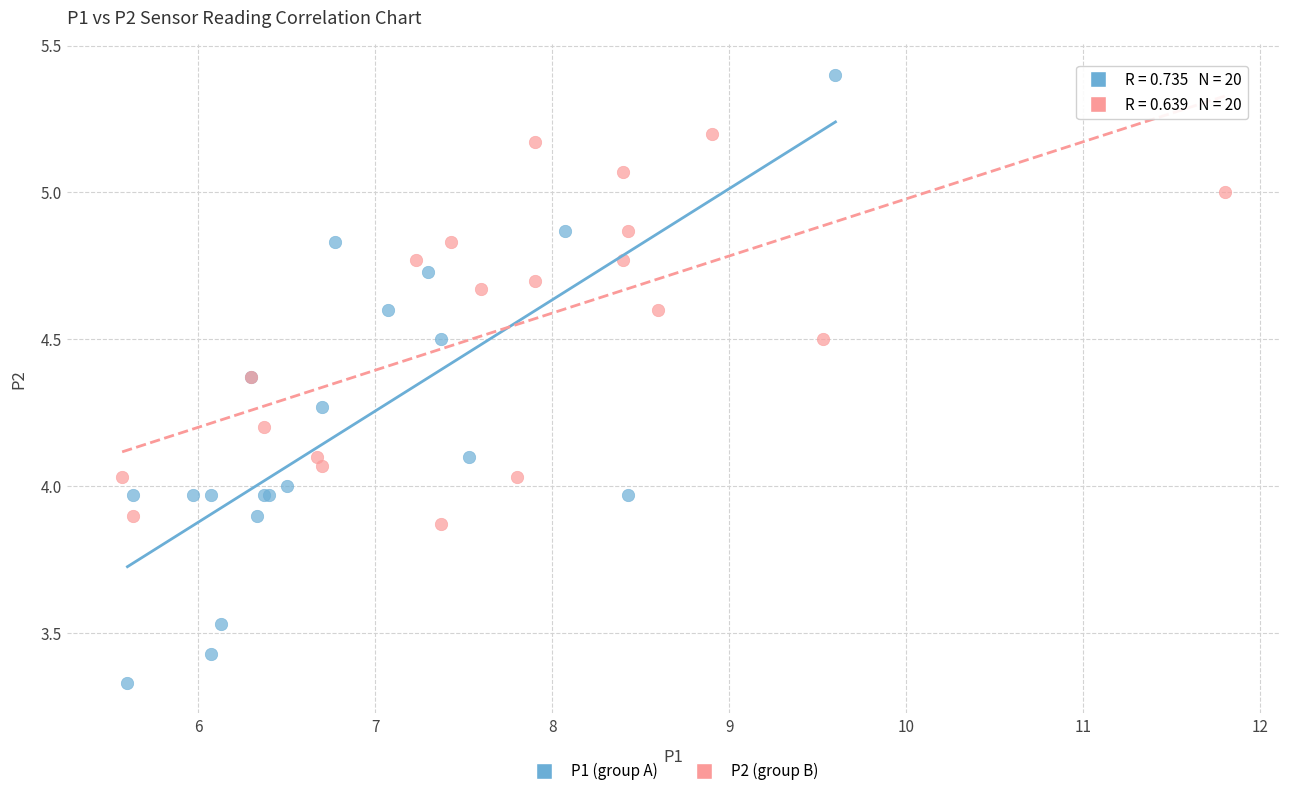

Which series has the largest Y range (max minus min)?

P1 (group A)